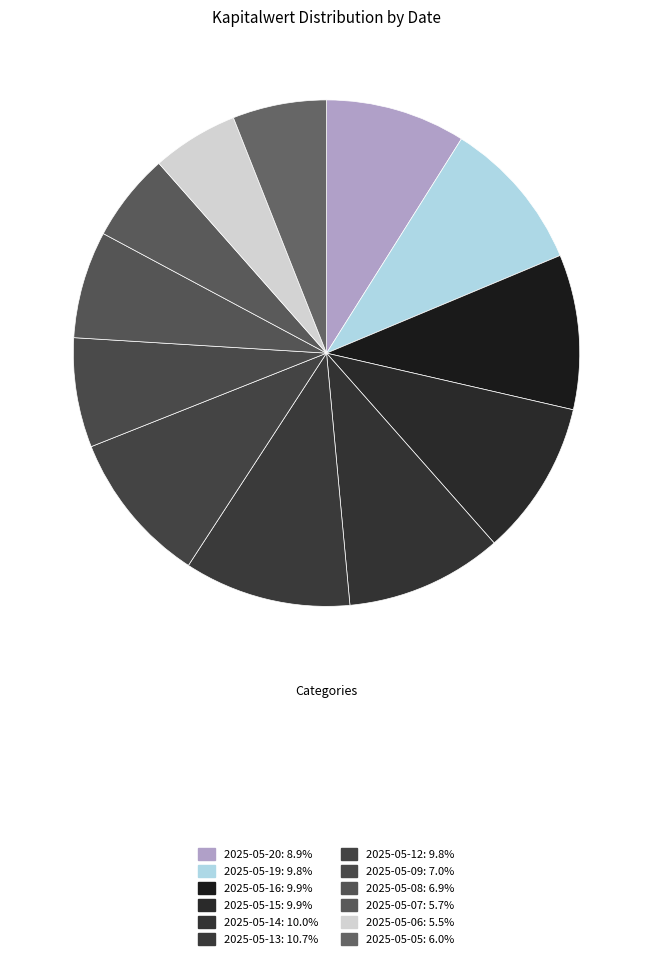

Is 2025-05-05 the majority of the pie?

No